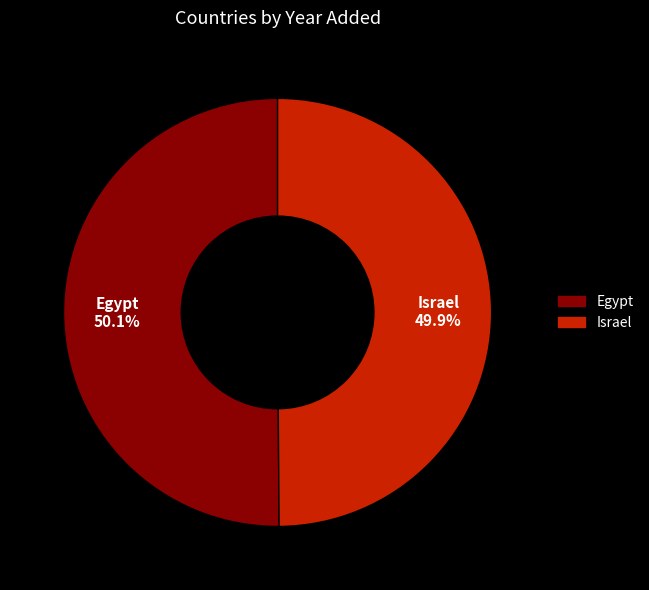

Is there a majority slice in this chart?

Yes